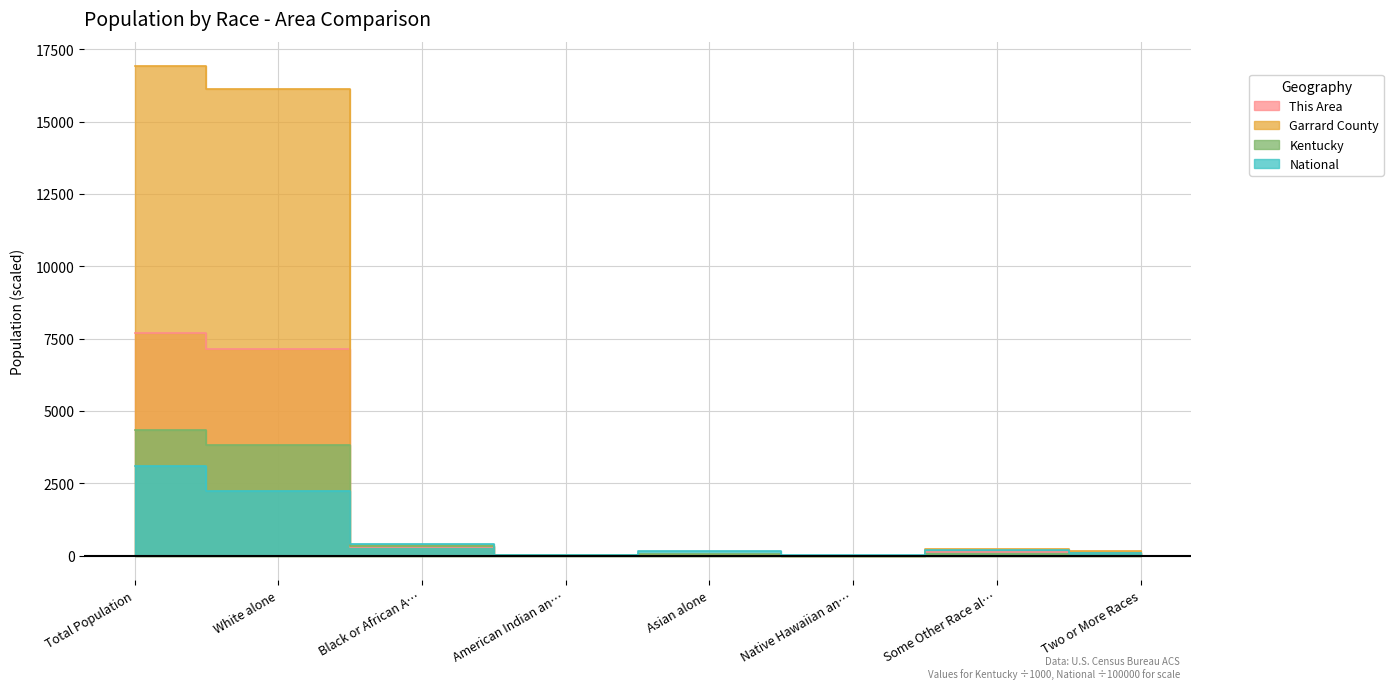

Where is the first local maximum for Garrard County?

Asian alone